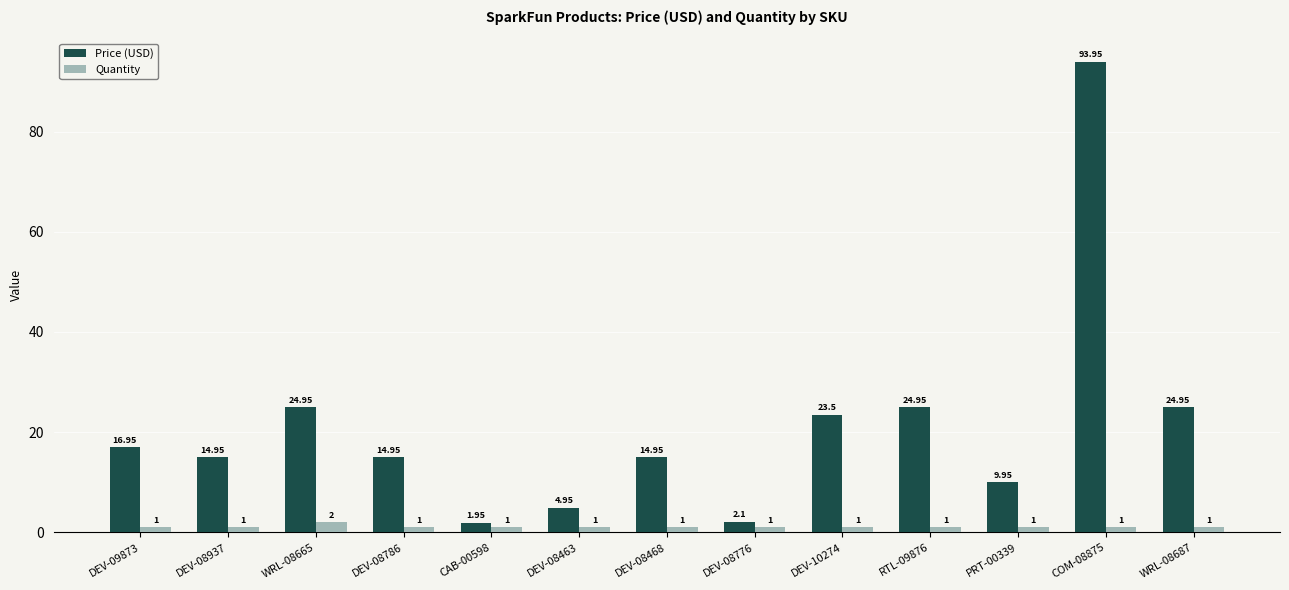

Is the value of Price (USD) at COM-08875 greater than the value of Quantity at DEV-08786?

Yes